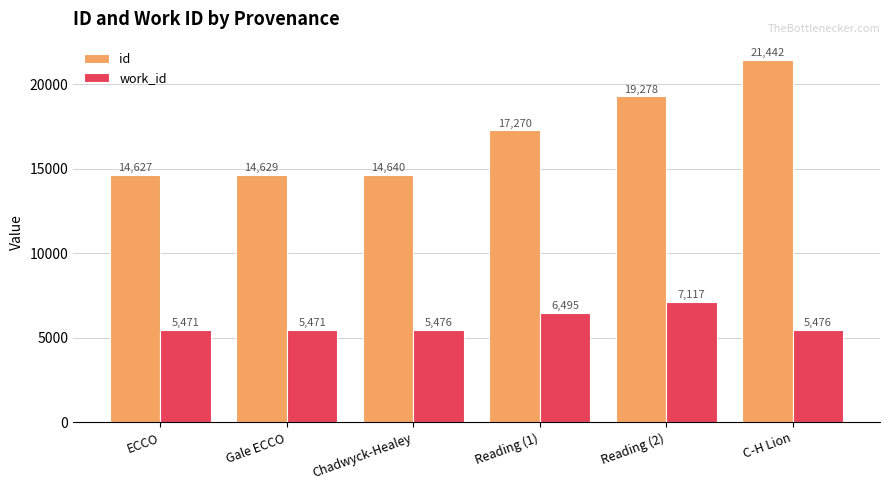

At which category is the sum across all series the highest?

C-H Lion